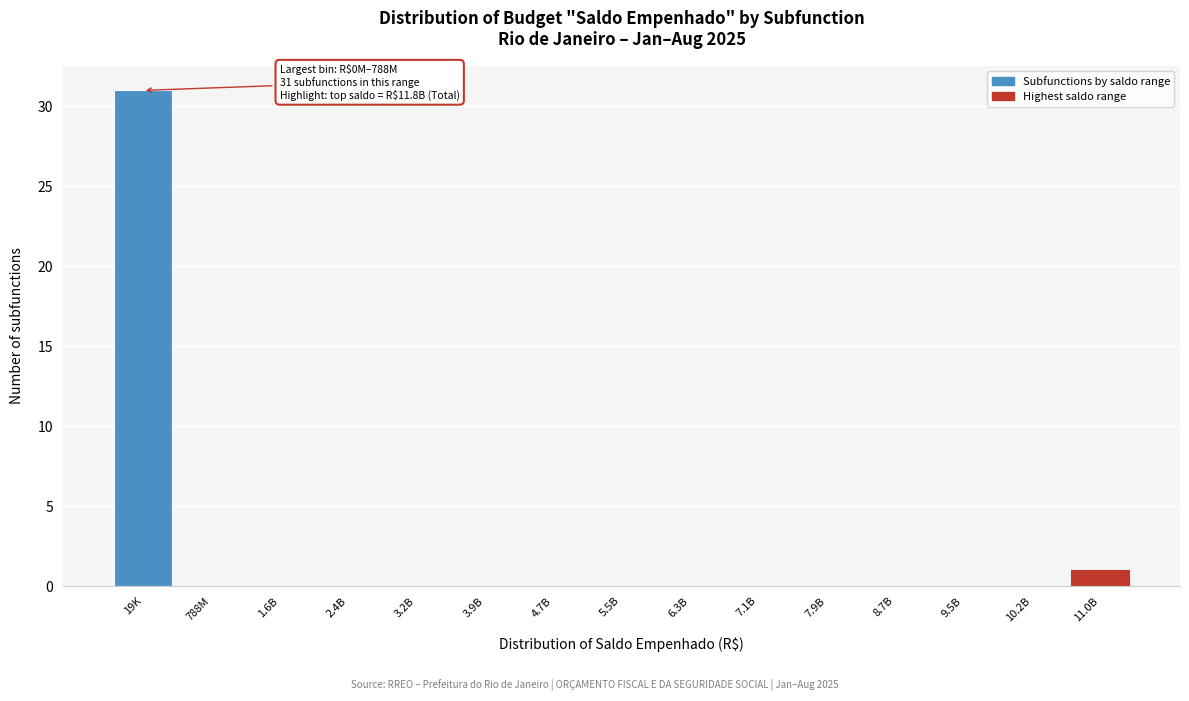

Reading left to right, transcribe all the data shown in this chart.

19K=31	788M=0	1.6B=0	2.4B=0	3.2B=0	3.9B=0	4.7B=0	5.5B=0	6.3B=0	7.1B=0	7.9B=0	8.7B=0	9.5B=0	10.2B=0	11.0B=1